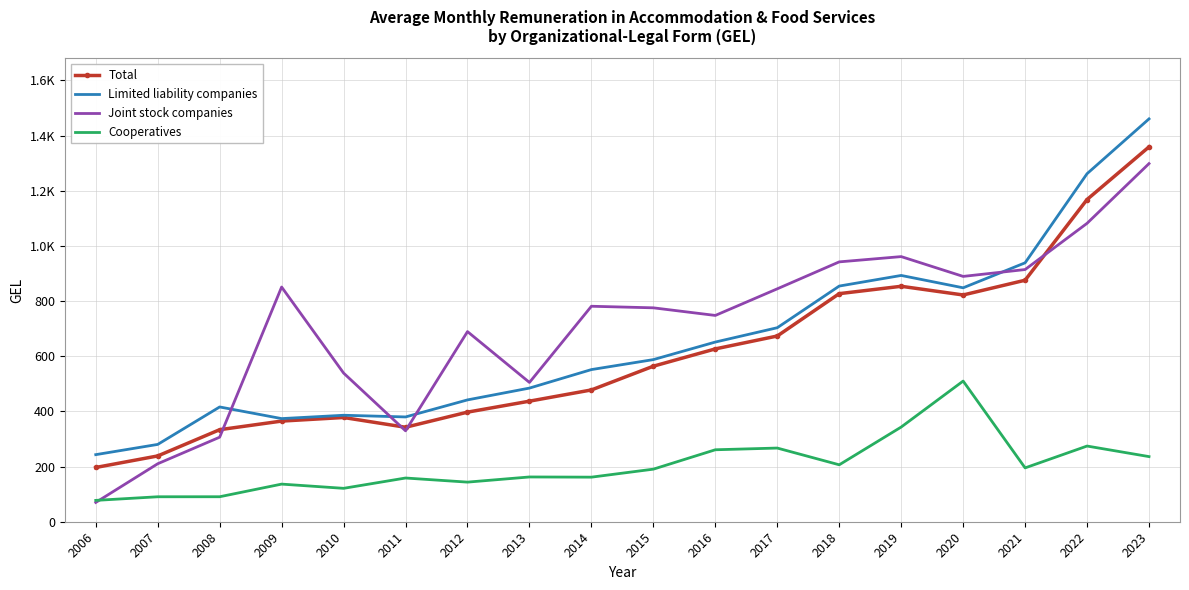

In Limited liability companies, how many points are higher than both neighbors (excluding endpoints)?

3